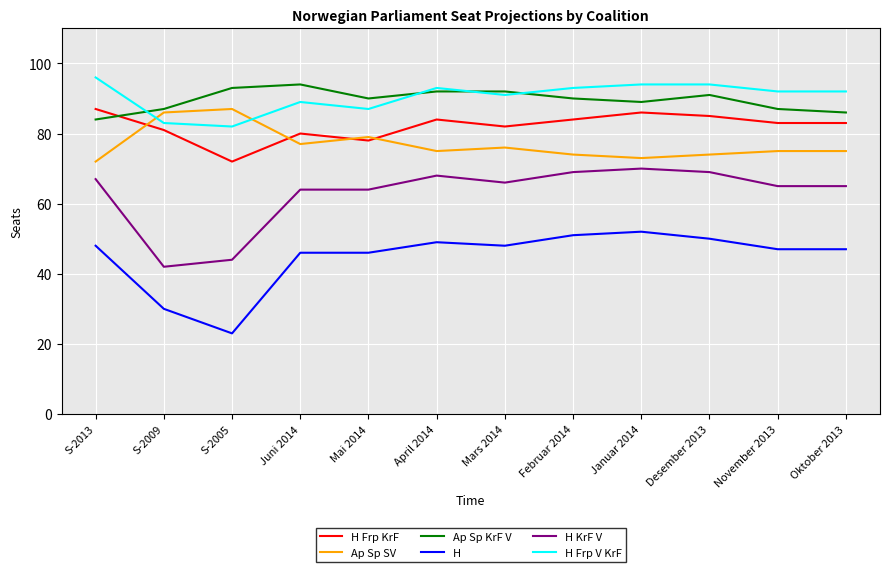

Reading left to right, extract all data points from this chart.

H Frp KrF: S-2013=87	S-2009=81	S-2005=72	Juni 2014=80	Mai 2014=78	April 2014=84	Mars 2014=82	Februar 2014=84	Januar 2014=86	Desember 2013=85	November 2013=83	Oktober 2013=83
Ap Sp SV: S-2013=72	S-2009=86	S-2005=87	Juni 2014=77	Mai 2014=79	April 2014=75	Mars 2014=76	Februar 2014=74	Januar 2014=73	Desember 2013=74	November 2013=75	Oktober 2013=75
Ap Sp KrF V: S-2013=84	S-2009=87	S-2005=93	Juni 2014=94	Mai 2014=90	April 2014=92	Mars 2014=92	Februar 2014=90	Januar 2014=89	Desember 2013=91	November 2013=87	Oktober 2013=86
H: S-2013=48	S-2009=30	S-2005=23	Juni 2014=46	Mai 2014=46	April 2014=49	Mars 2014=48	Februar 2014=51	Januar 2014=52	Desember 2013=50	November 2013=47	Oktober 2013=47
H KrF V: S-2013=67	S-2009=42	S-2005=44	Juni 2014=64	Mai 2014=64	April 2014=68	Mars 2014=66	Februar 2014=69	Januar 2014=70	Desember 2013=69	November 2013=65	Oktober 2013=65
H Frp V KrF: S-2013=96	S-2009=83	S-2005=82	Juni 2014=89	Mai 2014=87	April 2014=93	Mars 2014=91	Februar 2014=93	Januar 2014=94	Desember 2013=94	November 2013=92	Oktober 2013=92